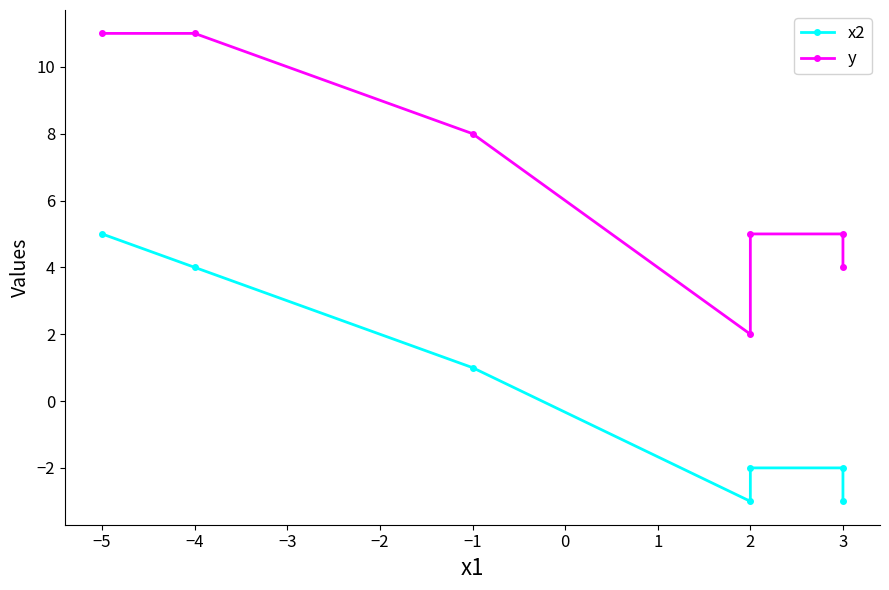

Between −4 and 3, which series saw the biggest shift?

x2